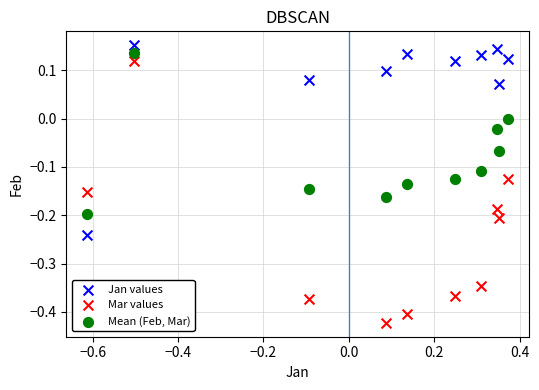

What are all the series names shown in the legend?

Jan values, Mar values, Mean (Feb, Mar)